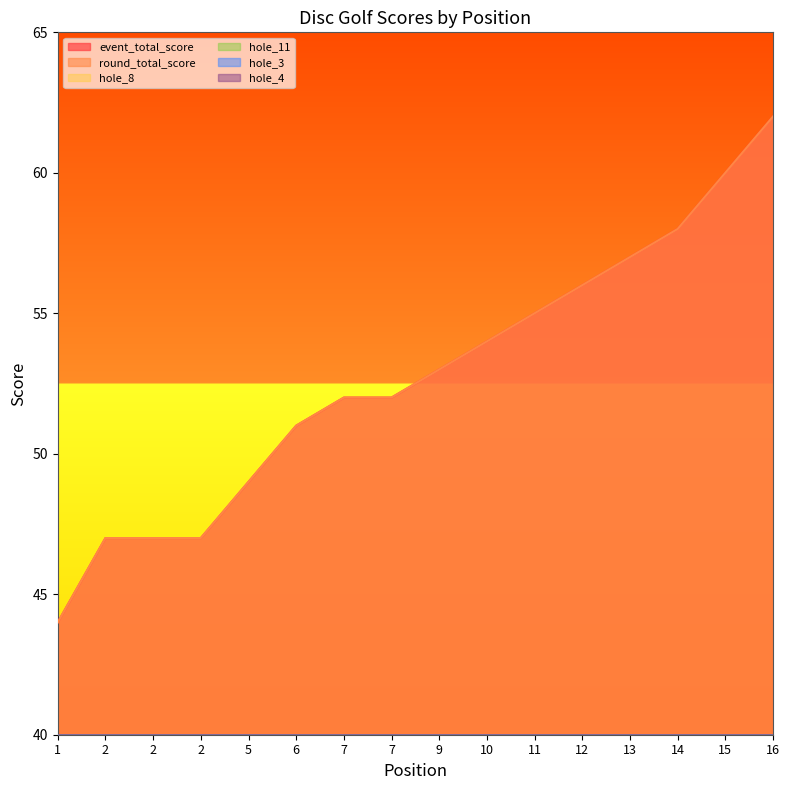

How many times do hole_4 and hole_3 cross each other?

5